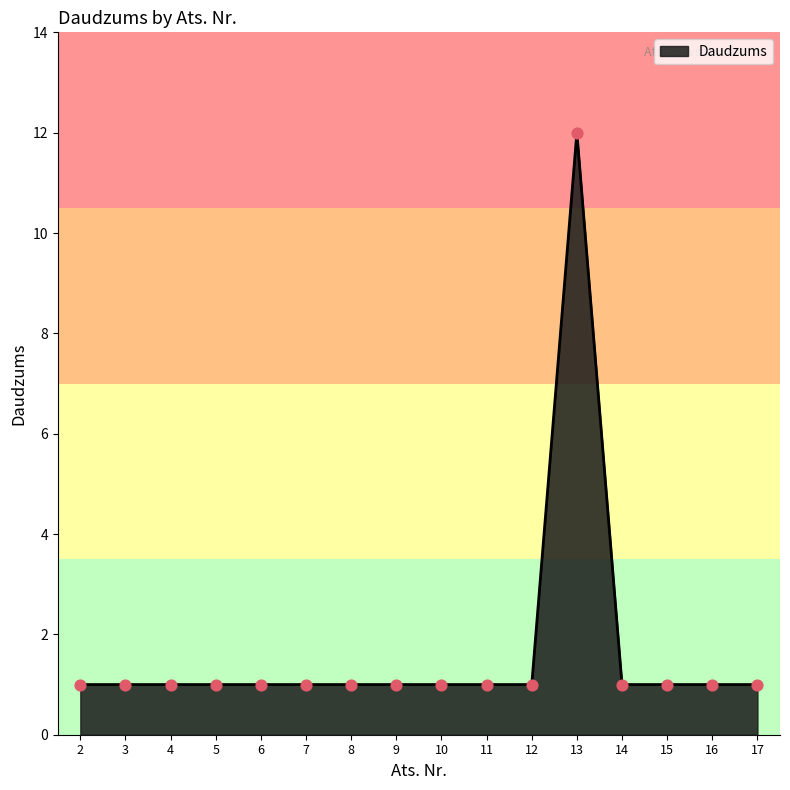

What is the change in value from 8 to 13?

+11